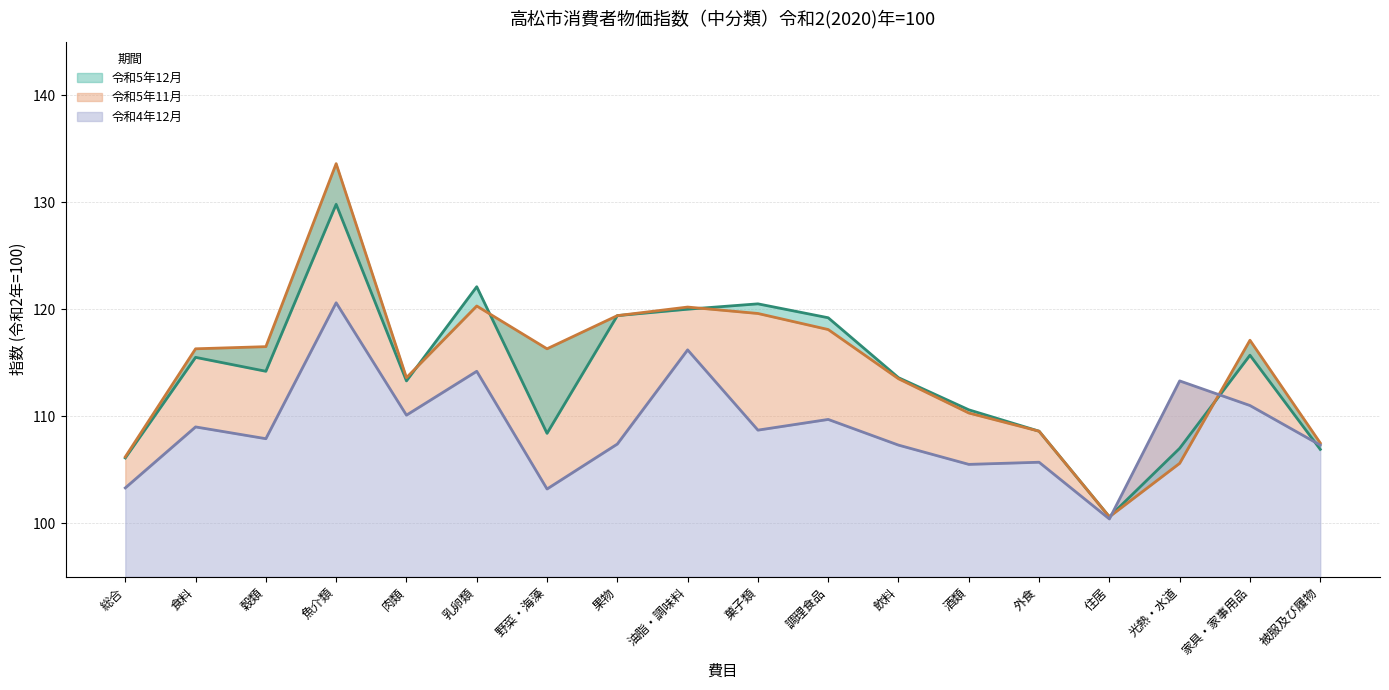

Which series has the widest spread of values?

令和5年11月